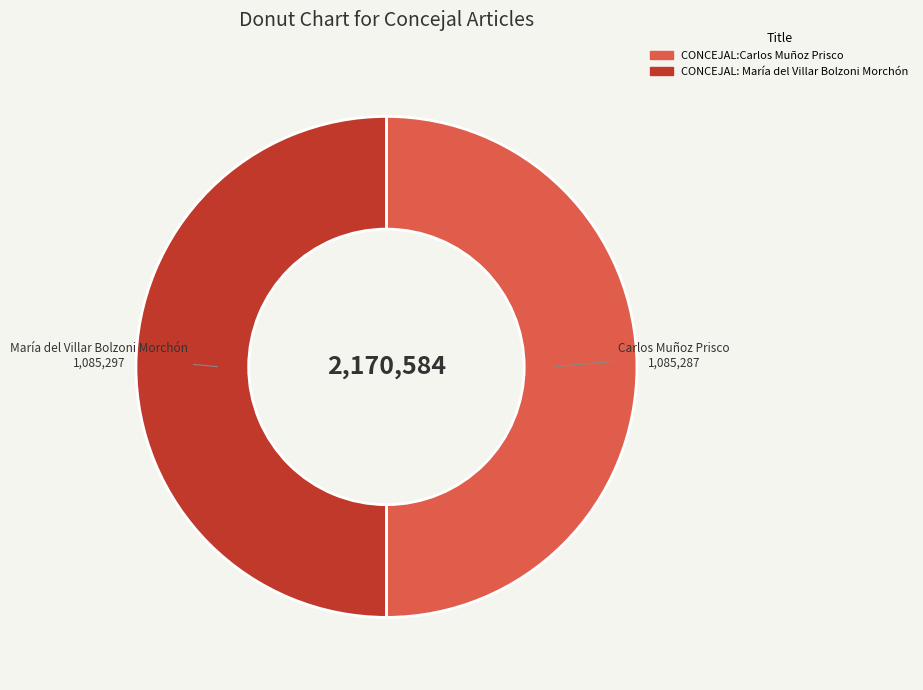

True or false: CONCEJAL: María del Villar Bolzoni Morchón accounts for 60% of the total.

False